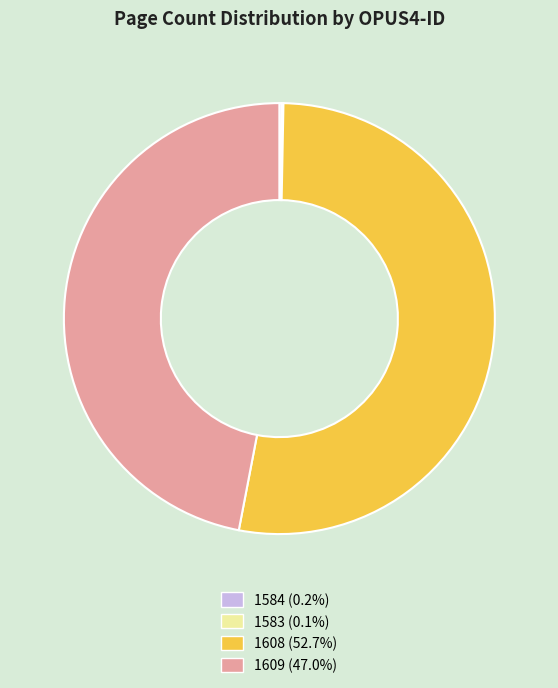

The 1609 slice represents 47% of the pie. True or false?

True